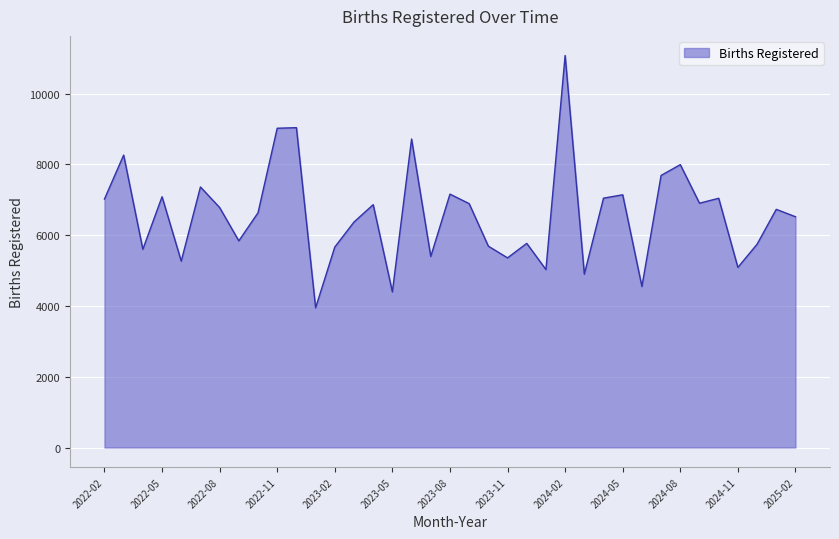

What is the greatest value displayed?

11079